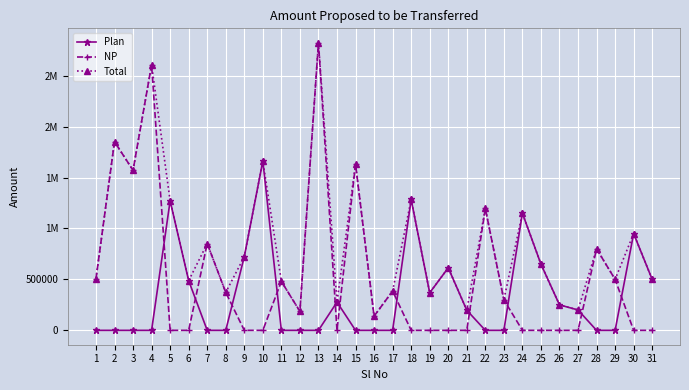

Is this an area chart (filled region under the line)?

No